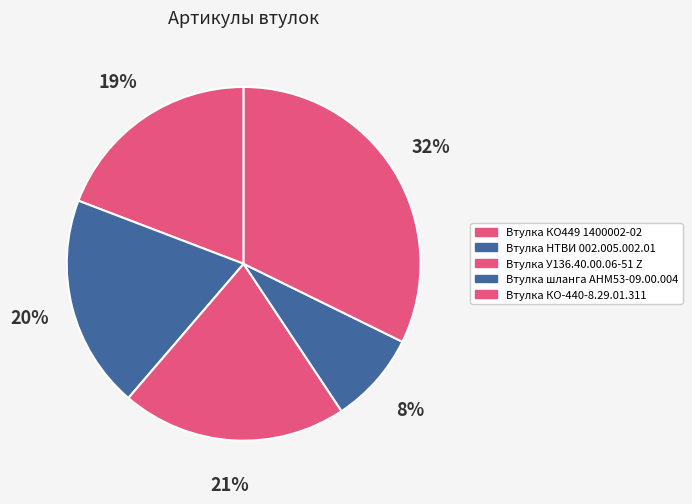

Is Втулка НТВИ 002.005.002.01 the majority of the pie?

No